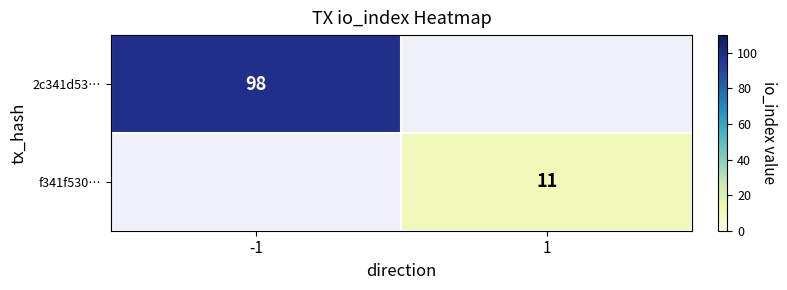

True or false: 2c341d53… has a value of 98 at -1.

True